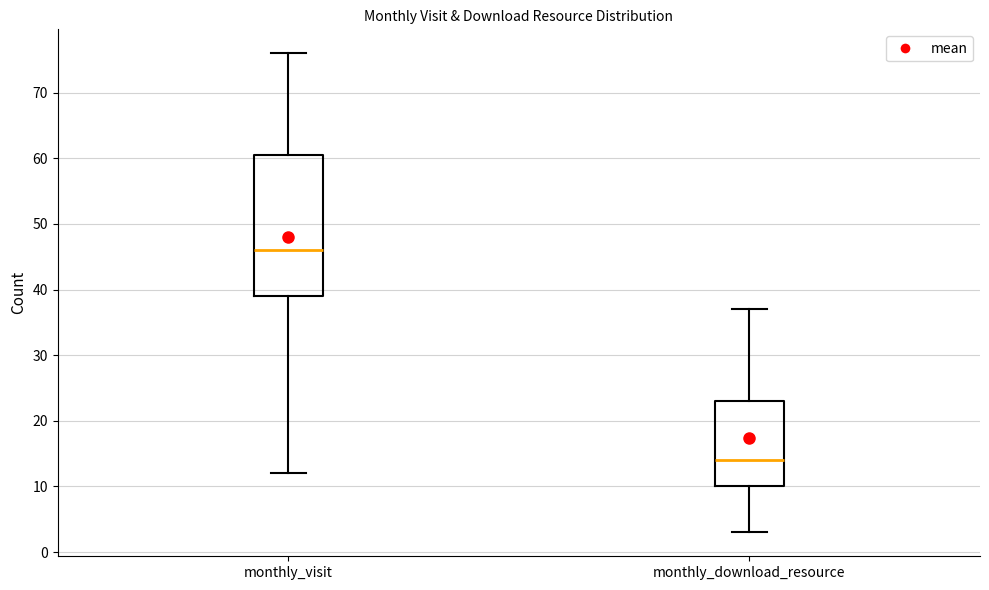

Reading left to right, transcribe this box plot: for each box, give where its median line is, the range the box spans, and where its two whiskers end, as read against the y-axis. The values are not printed on the chart, so give them approximately, as read against the axis.

monthly_visit: median 46, box 39 to 61, whiskers 12 to 76
monthly_download_resource: median 14, box 10 to 23, whiskers 3 to 37